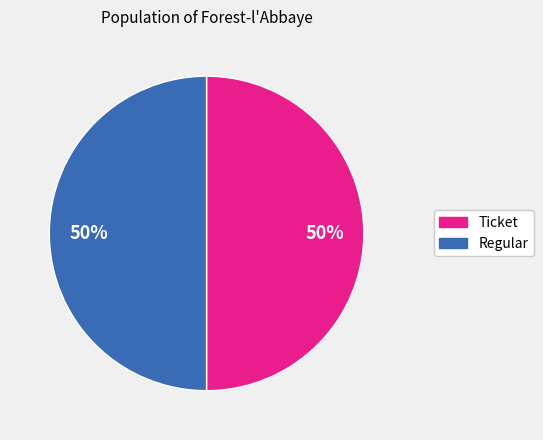

True or false: Ticket accounts for 65% of the total.

False